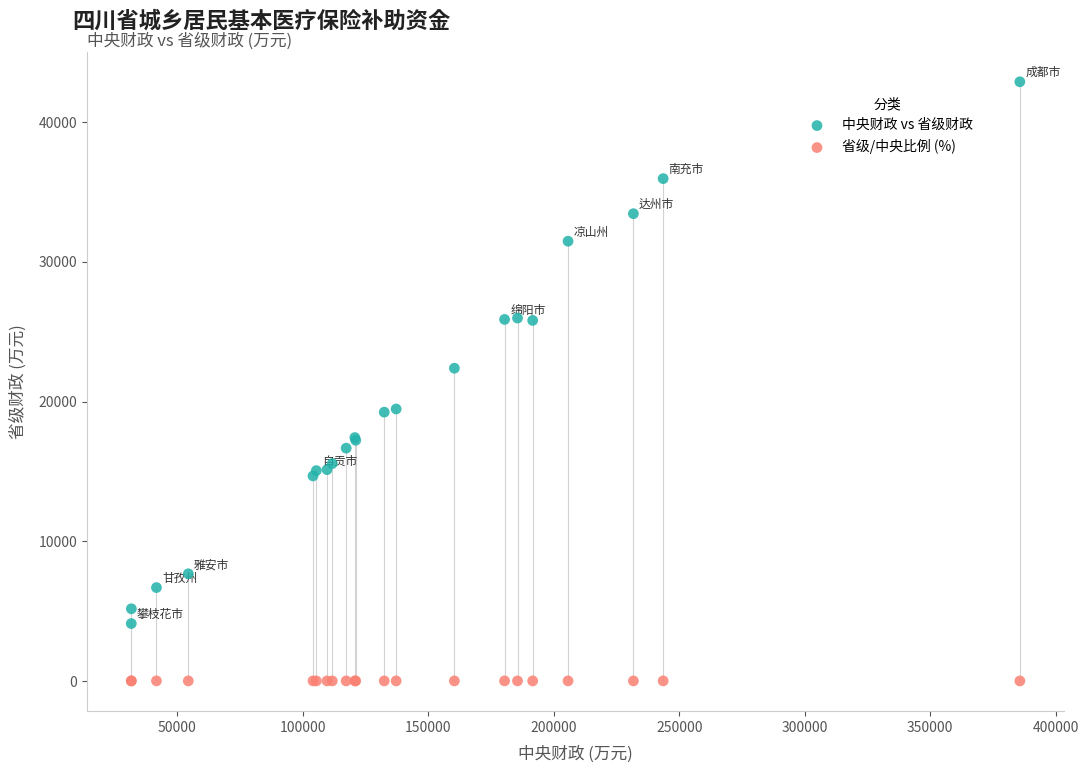

Which series contains the lowest Y value?

省级/中央比例 (%)